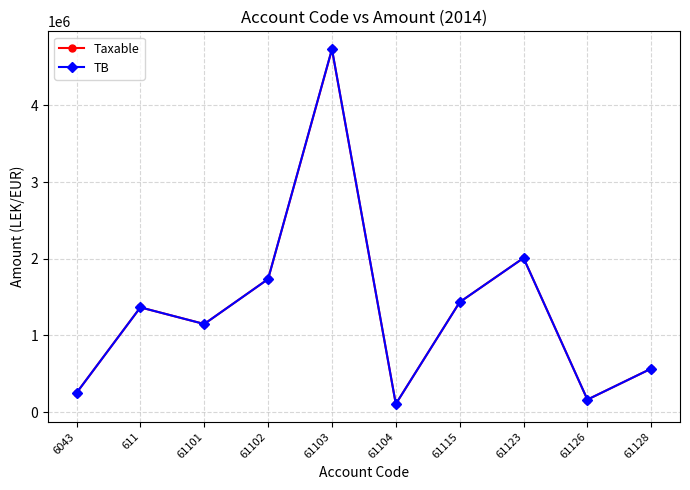

What is the label of the 5th point from the right?

61104